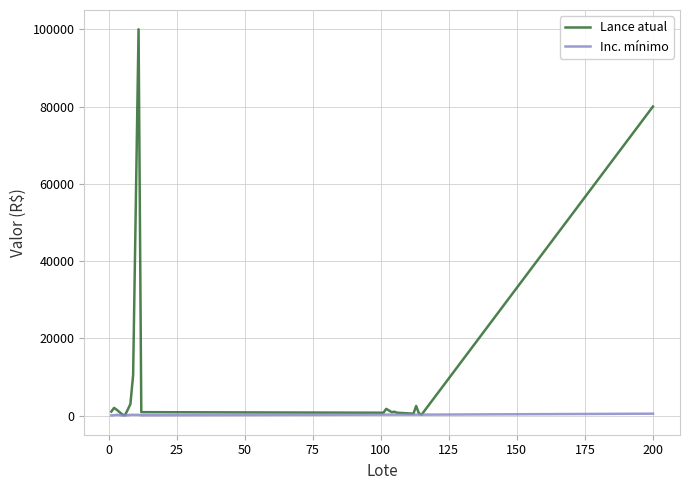

Which series has the largest total across all categories?

Lance atual